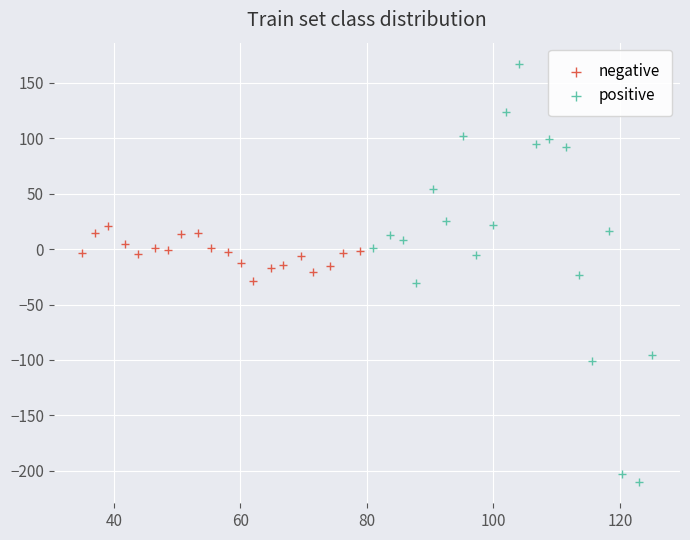

Which series reaches the minimum Y coordinate?

positive